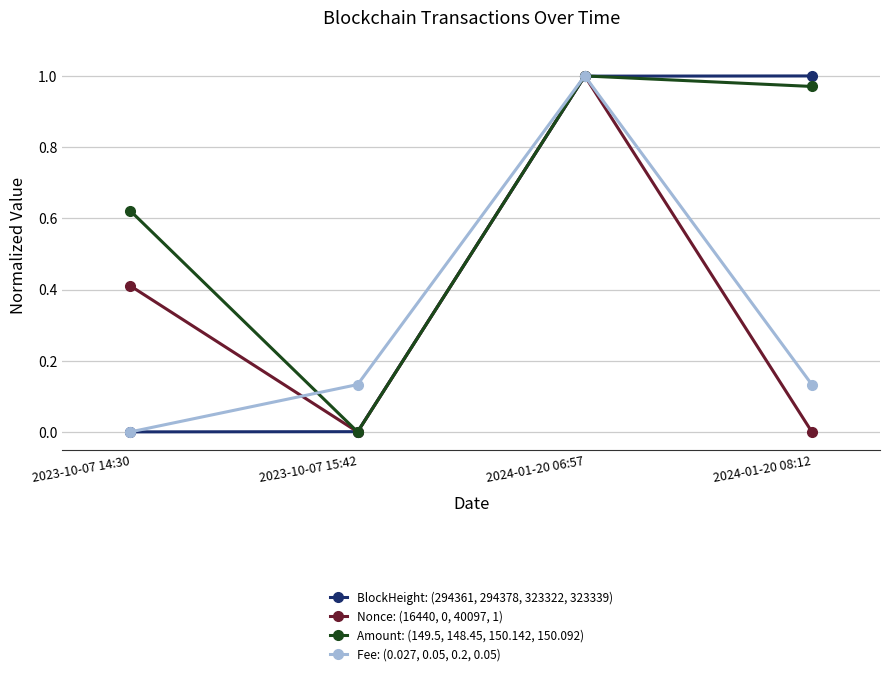

Which category has the highest value in the Nonce: (16440, 0, 40097, 1) series?

2024-01-20 06:57